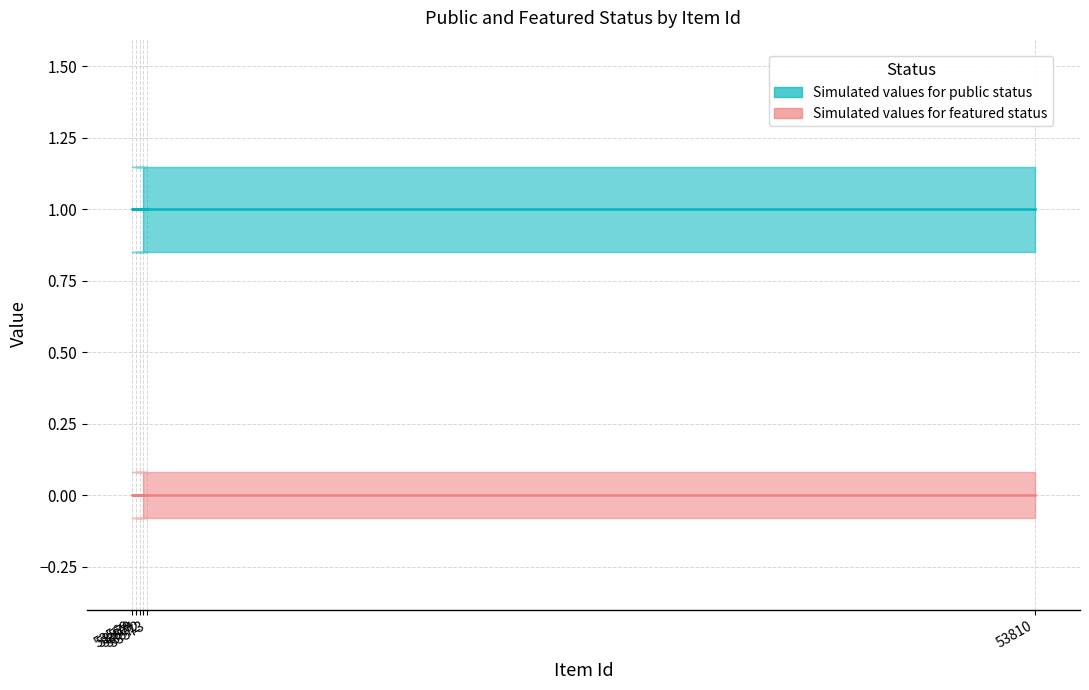

The value of public at 53570 is 1. True or false?

True